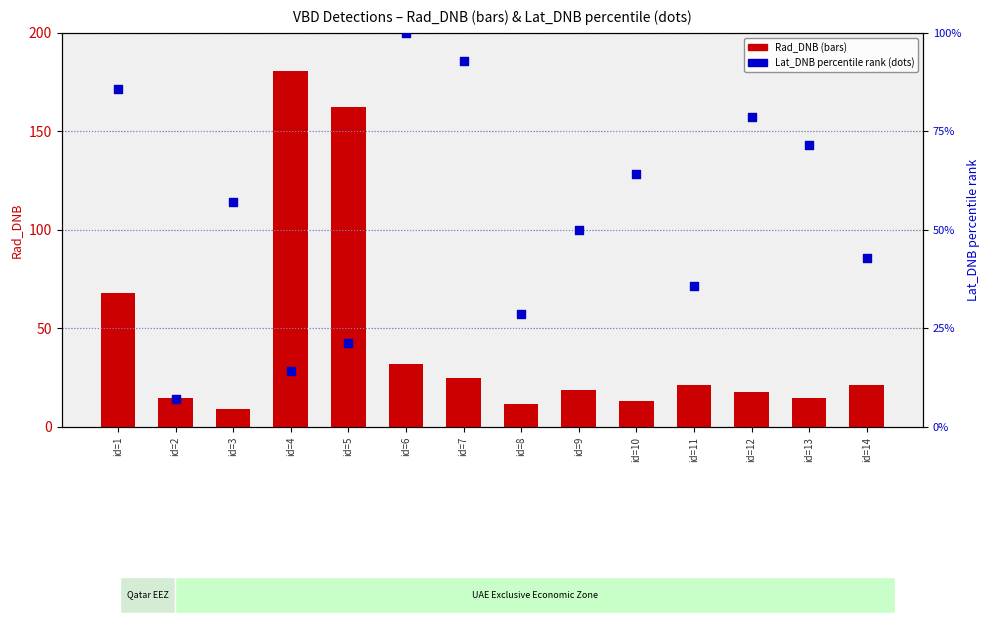

At which category is the sum across all series the highest?

id=4